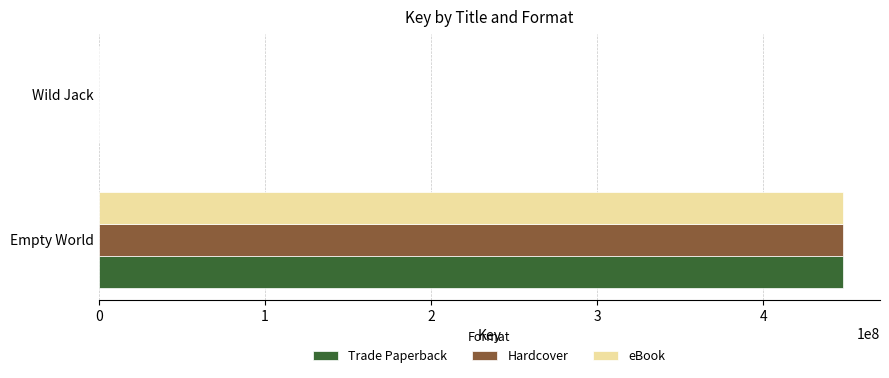

At which category does the chart reach its peak across all series?

Empty World